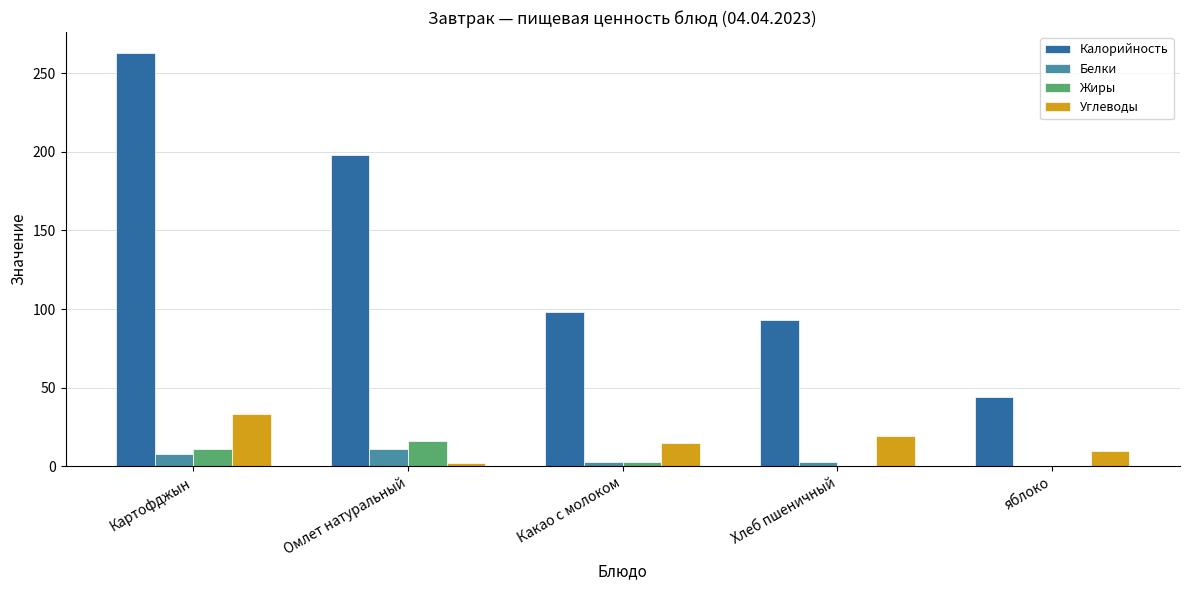

Which series changed the most between Картофджын and яблоко?

Калорийность